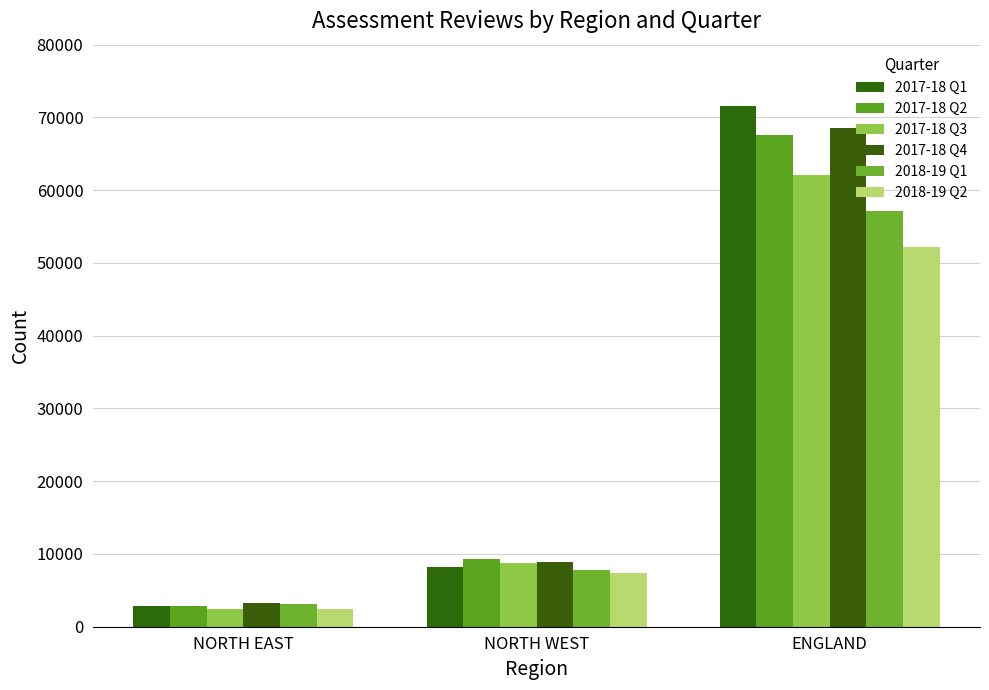

The 2018-19 Q1 series shows 57130 at ENGLAND. True or false?

True